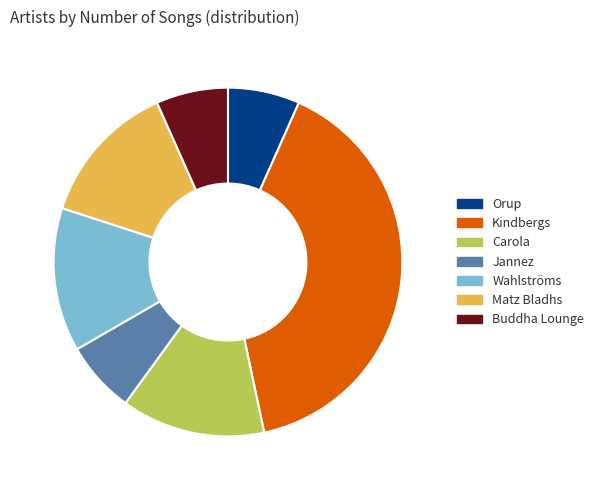

Which category has the biggest portion of the pie?

Kindbergs